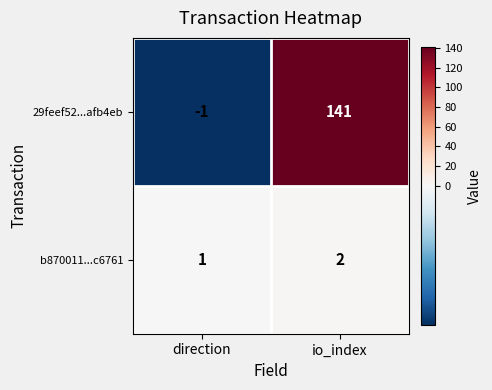

What is the greatest value displayed?

141